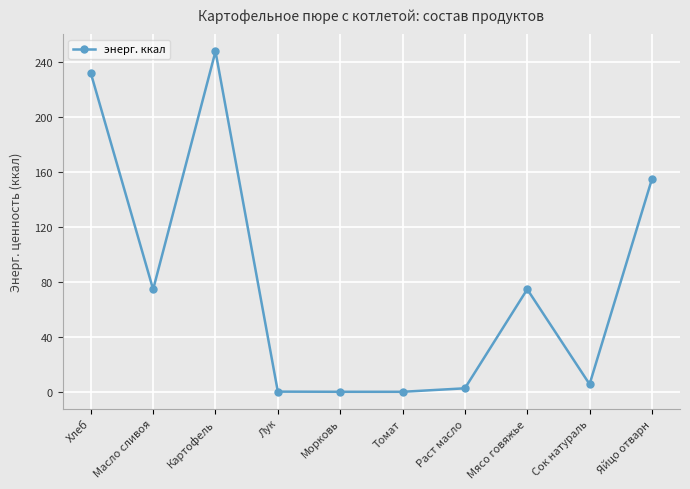

What is the sum of all values?

794.7